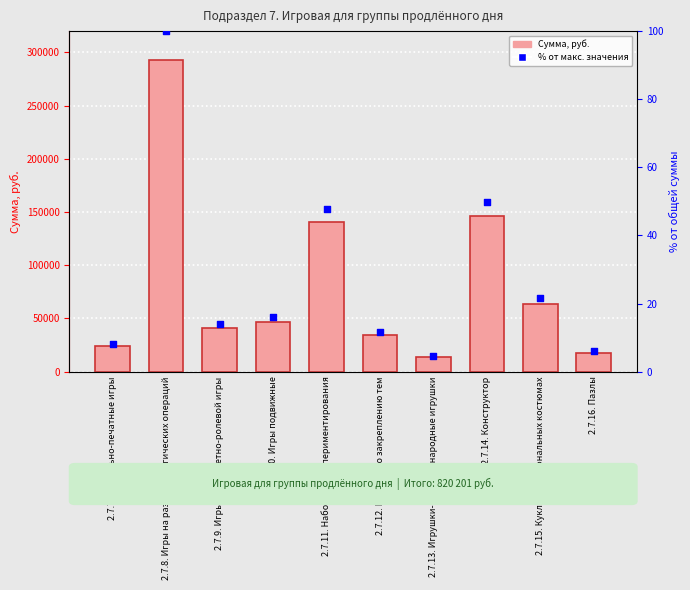

At which category is the sum across all series the highest?

2.7.8. Игры на развитие логических операций